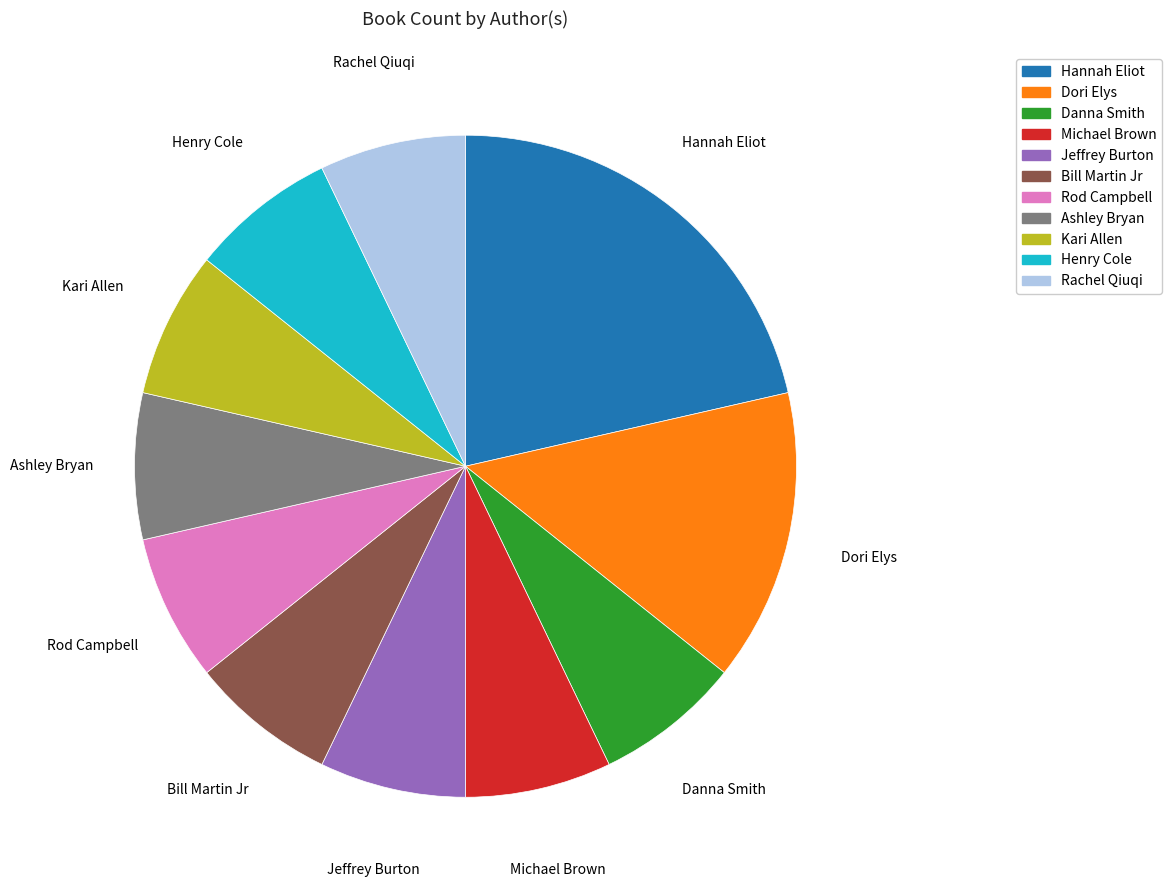

Does Rod Campbell represent more than half of the total?

No